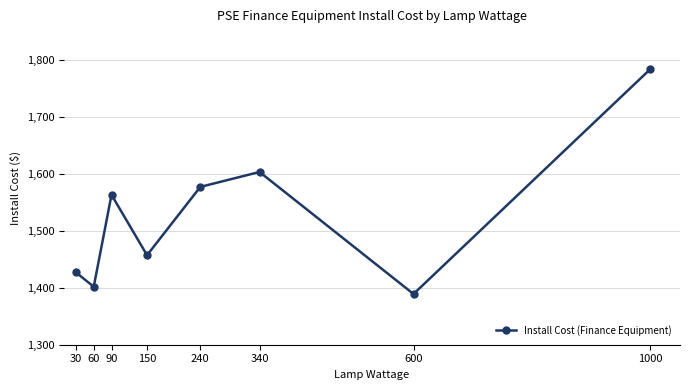

Is this an area chart (filled region under the line)?

No